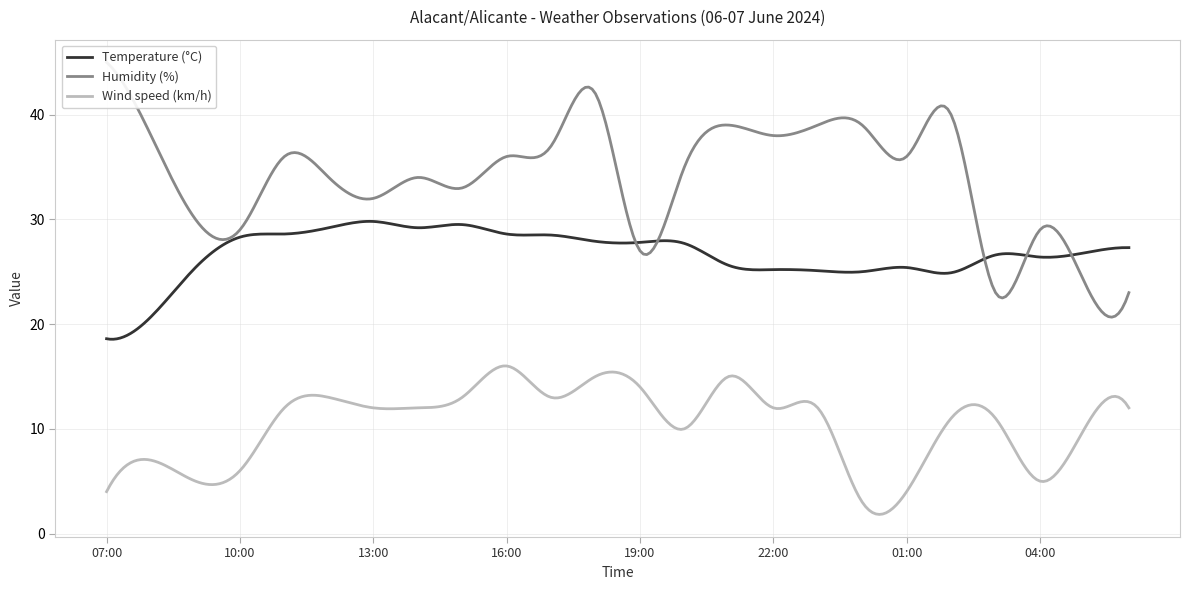

Which series has the largest total across all categories?

Humidity (%)